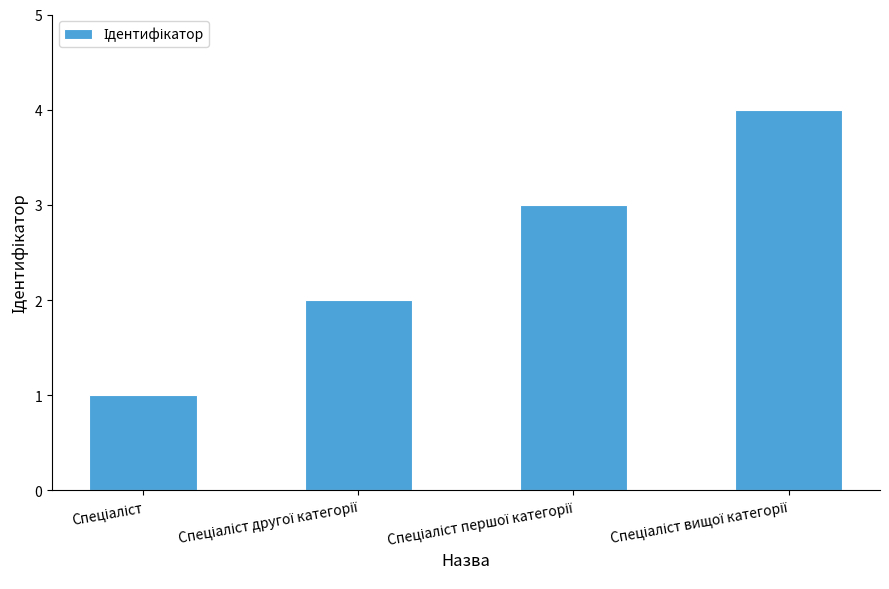

What is the maximum value shown in the chart?

4